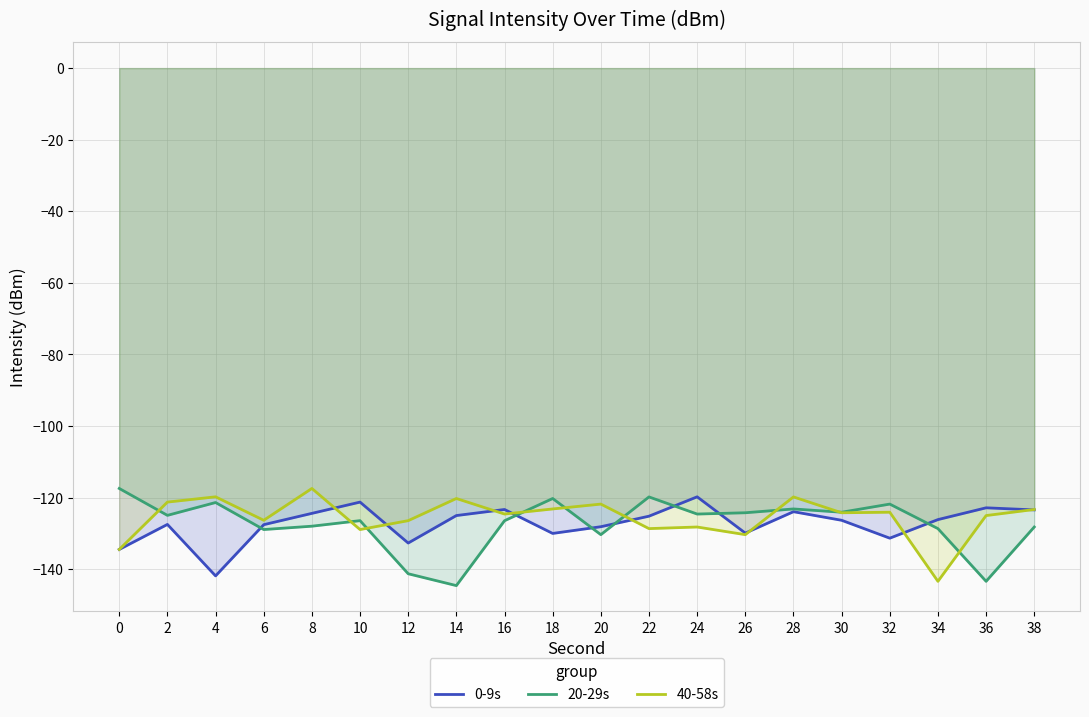

How many series are shown in this chart?

3